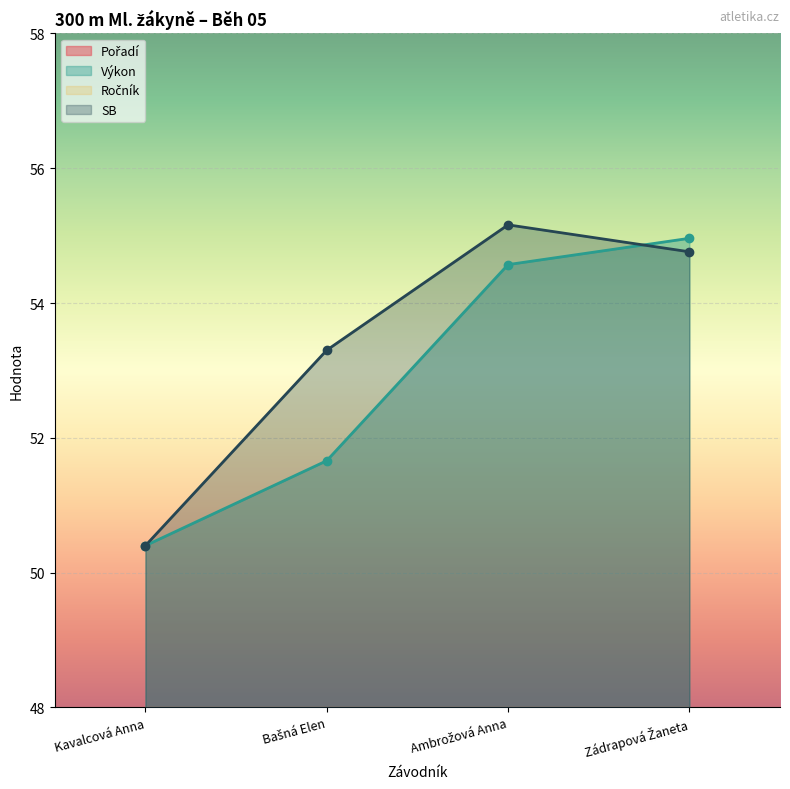

What is the difference between the Pořadí values at Zádrapová Žaneta and Bašná Elen?

2.0